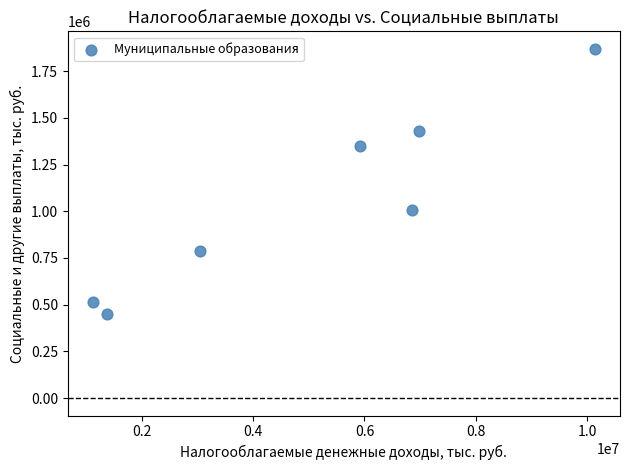

What is the range of X values (max minus min)?

9010757.8